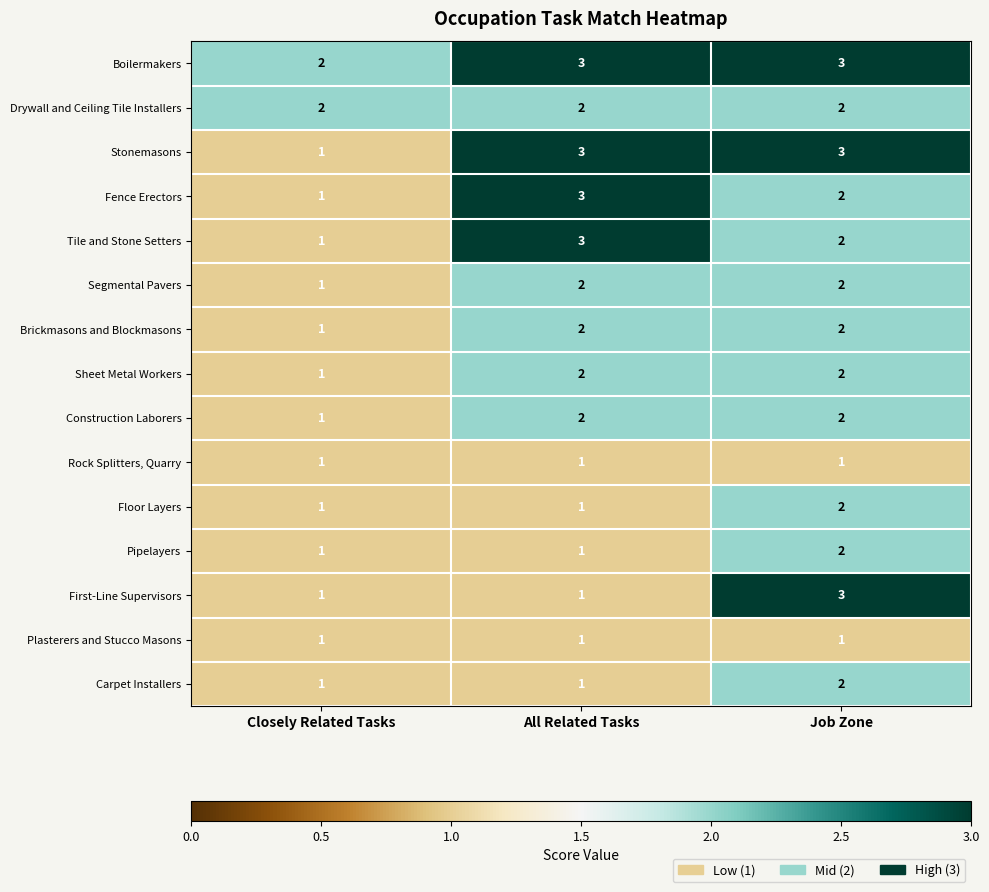

Which category has the lowest value in the Construction Laborers series?

Closely Related Tasks